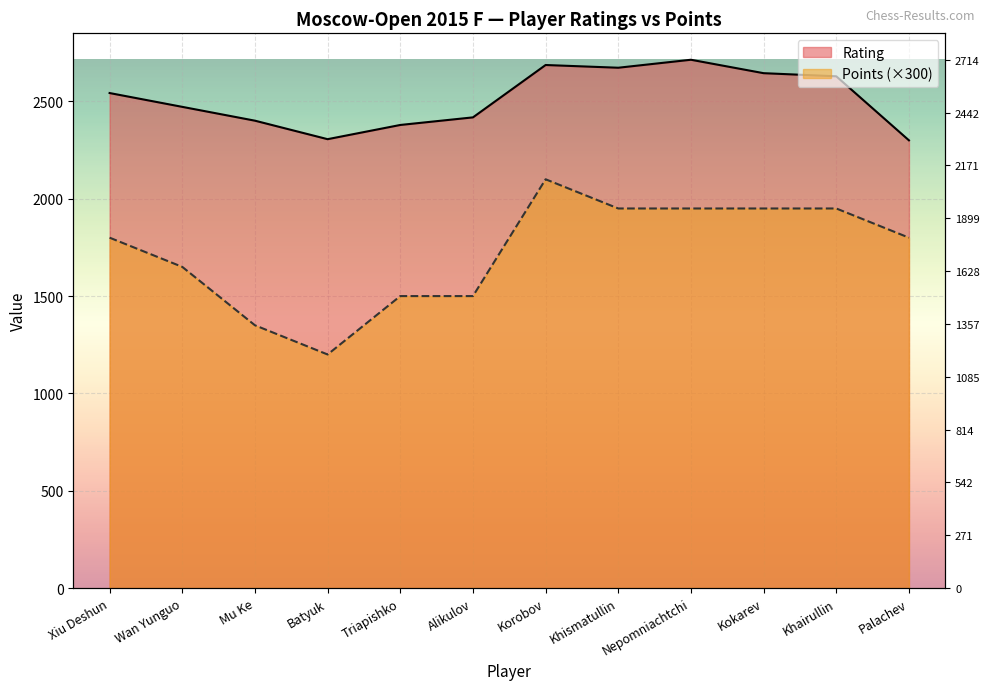

At which label is Rating closest to 2507?

Wan Yunguo